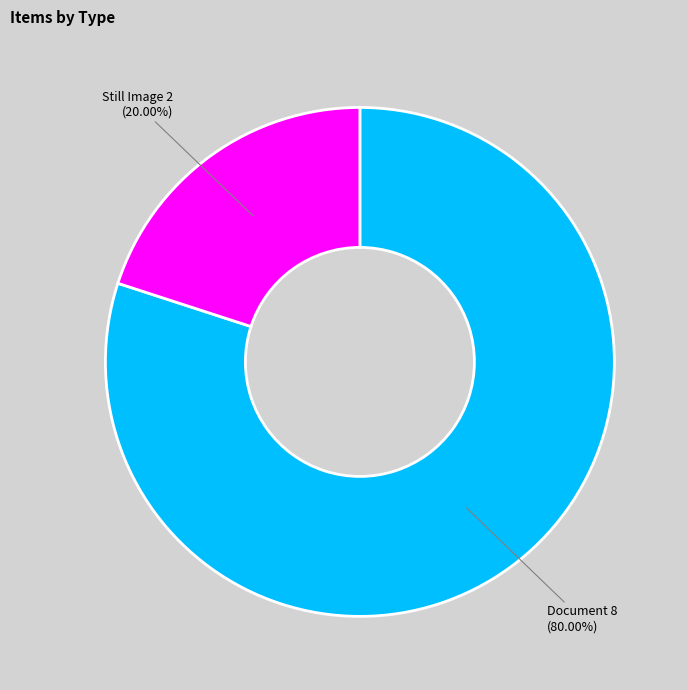

Does any single category account for the majority?

Yes